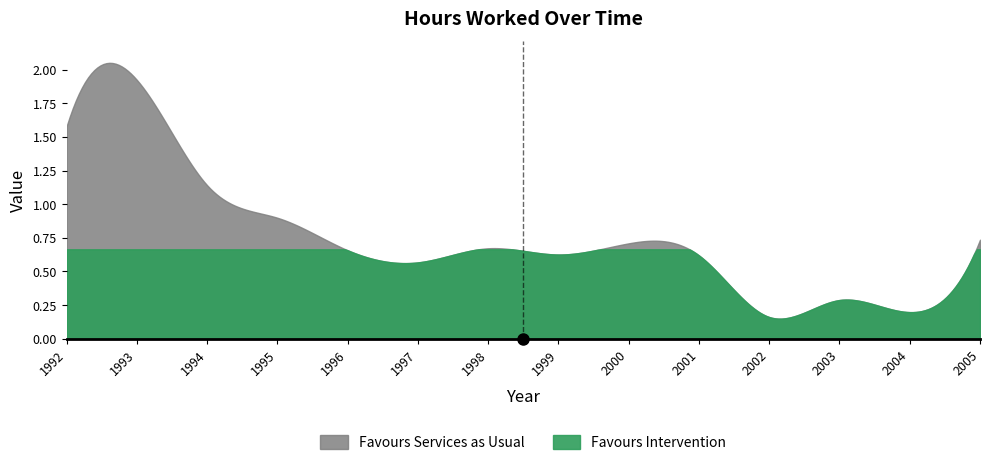

What is the ratio of the value at 1993 to the value at 1992?

1.2